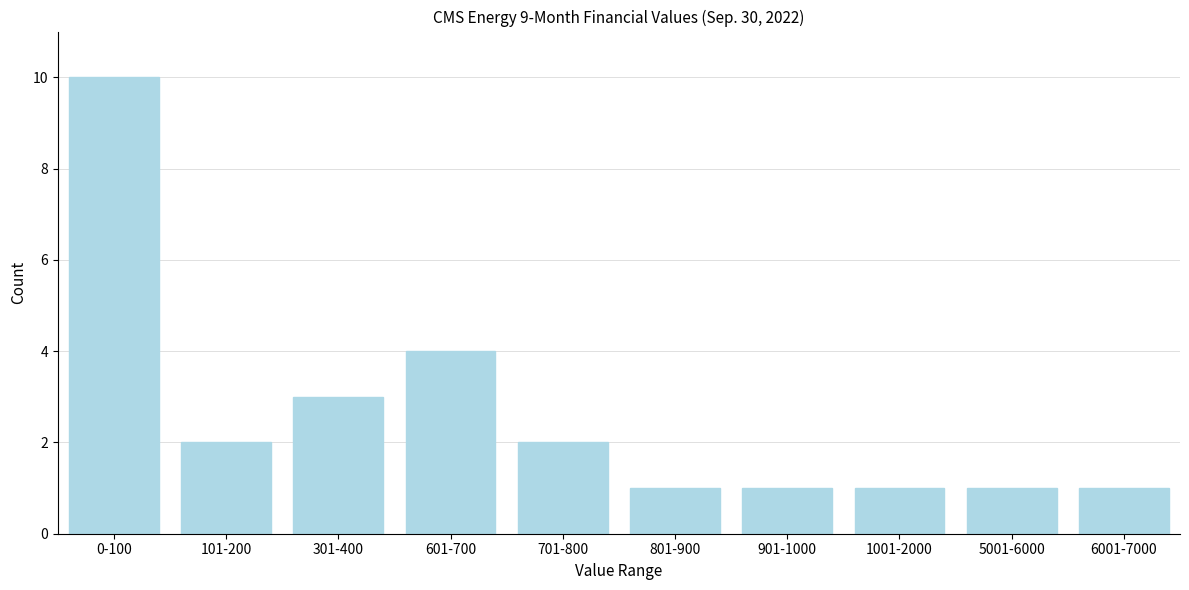

Reading right to left, extract all data points from this chart.

6001-7000=1	5001-6000=1	1001-2000=1	901-1000=1	801-900=1	701-800=2	601-700=4	301-400=3	101-200=2	0-100=10